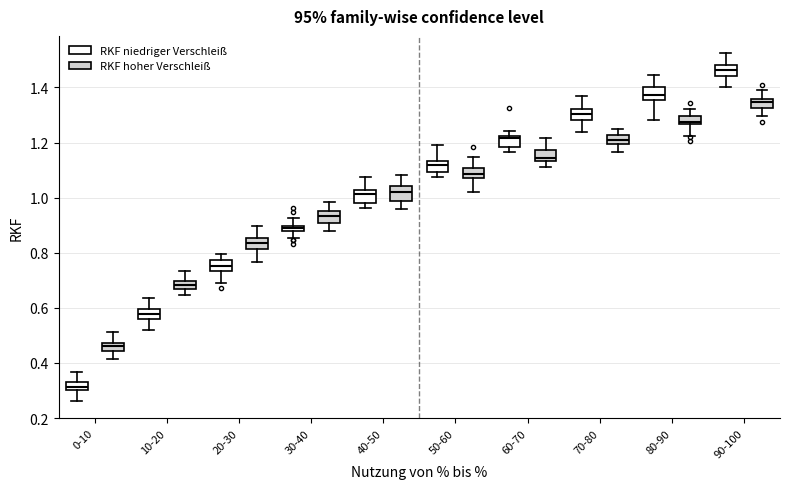

Which box's median line is the highest?

90-100 (RKF niedriger Verschleiß)